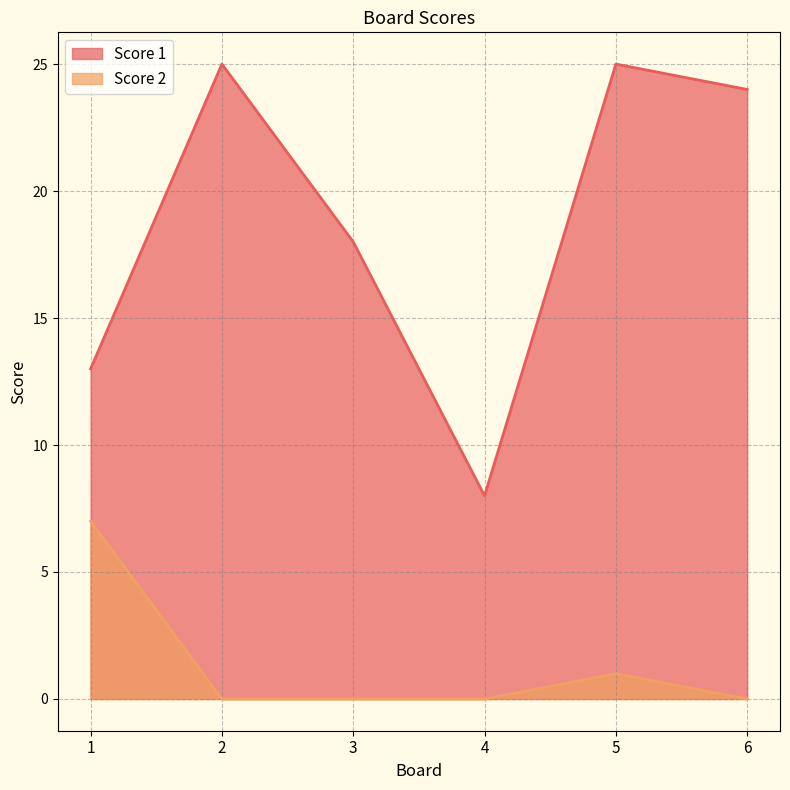

What is the value of the Score 1 point at the 4th from the left?

8